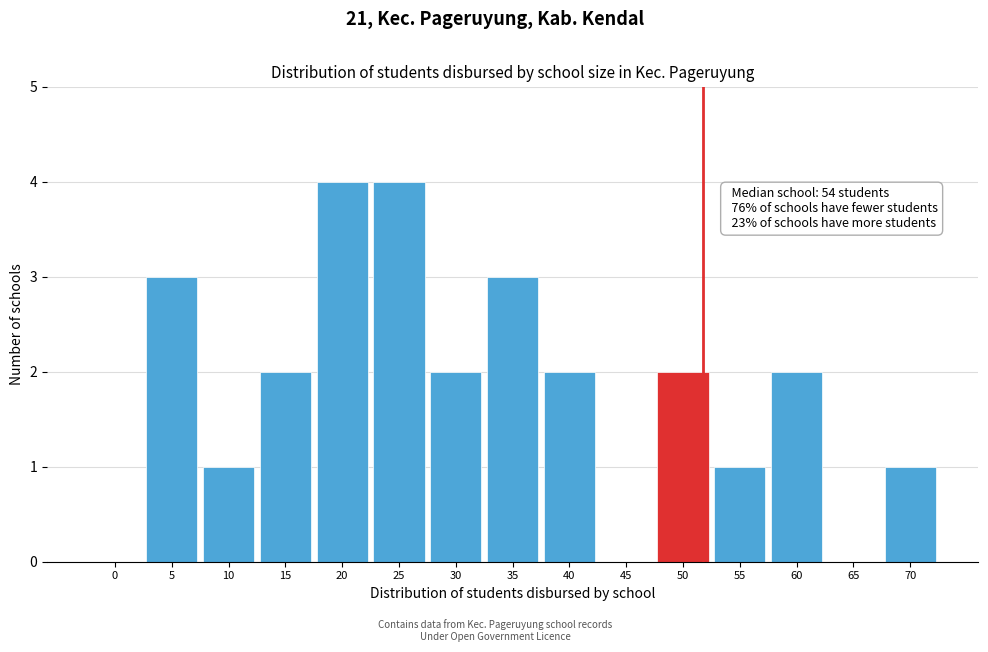

Reading right to left, transcribe all the data shown in this chart.

70=1	65=0	60=2	55=1	50=2	45=0	40=2	35=3	30=2	25=4	20=4	15=2	10=1	5=3	0=0